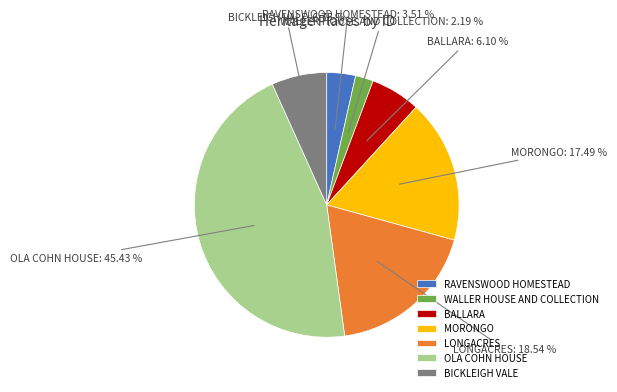

To the nearest percent, what portion does OLA COHN HOUSE represent?

45%